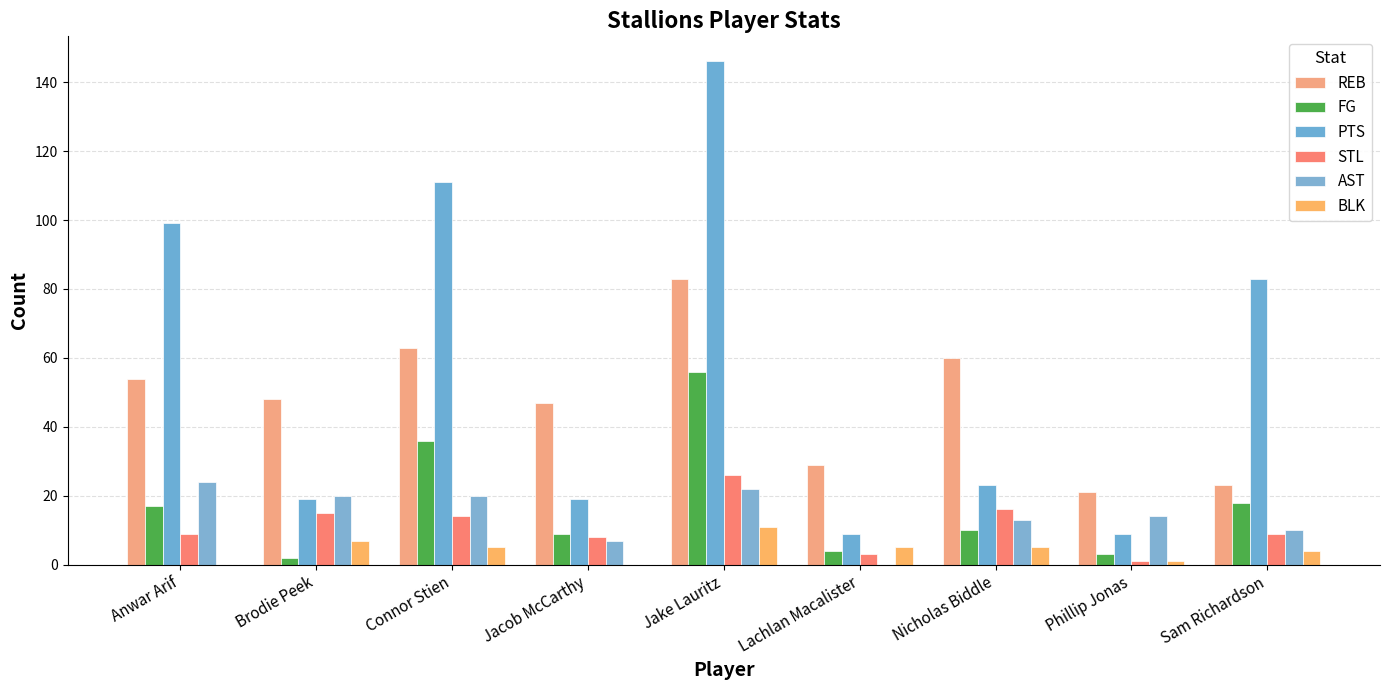

How many groups of bars are there?

9